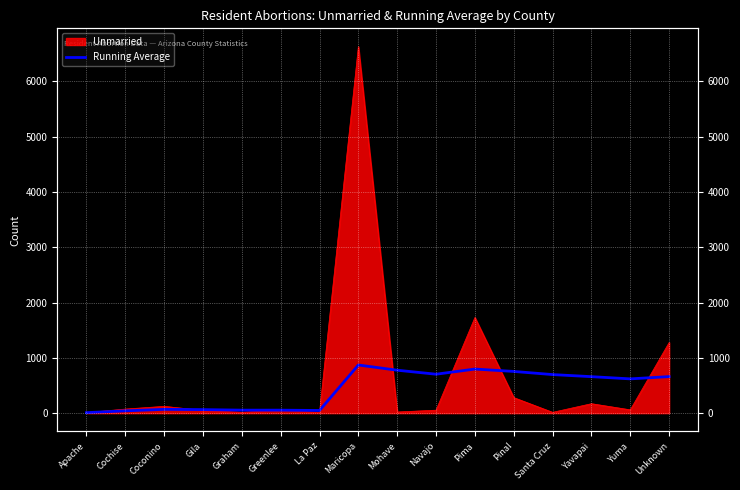

How many values exceed 659?

8